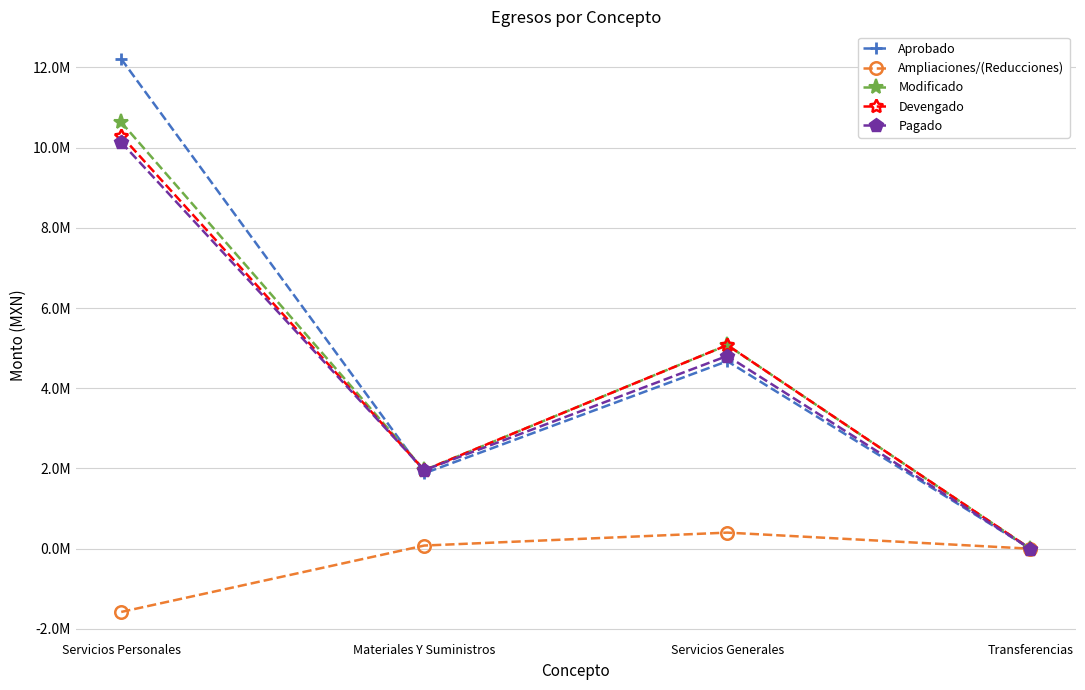

What are all the series names shown in the legend?

Aprobado, Ampliaciones/(Reducciones), Modificado, Devengado, Pagado